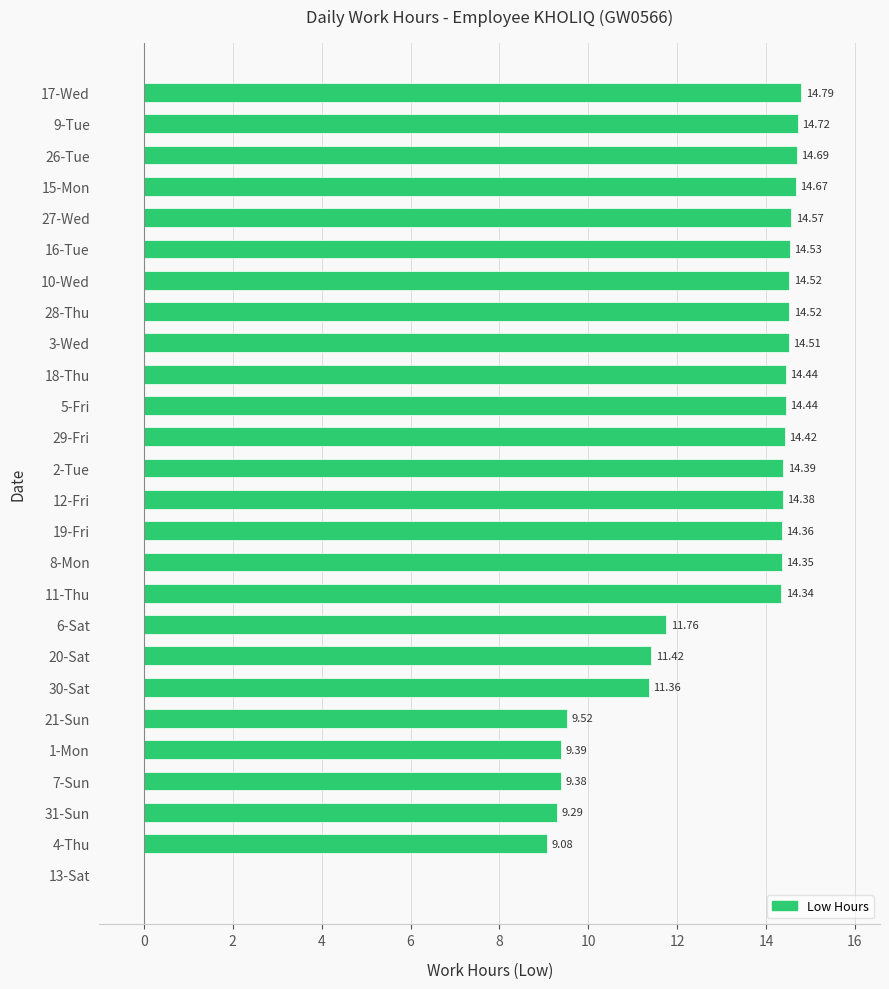

What is the sum of the values at 5-Fri and 1-Mon?

23.8